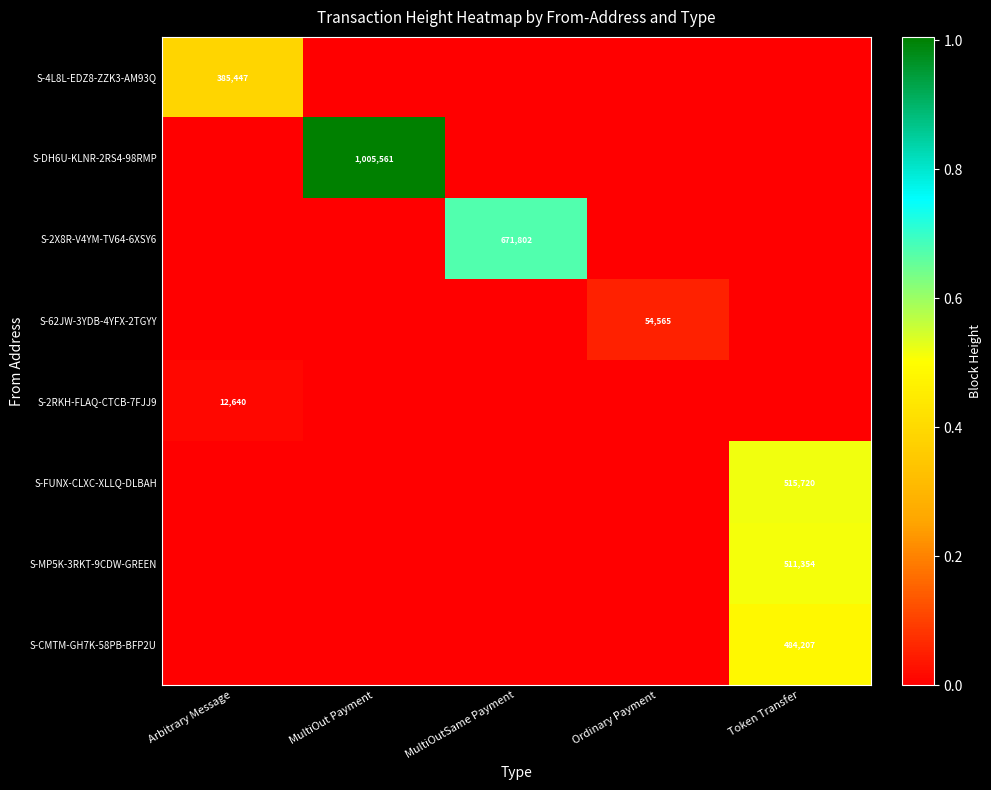

At which category is the sum across all series the highest?

Token Transfer